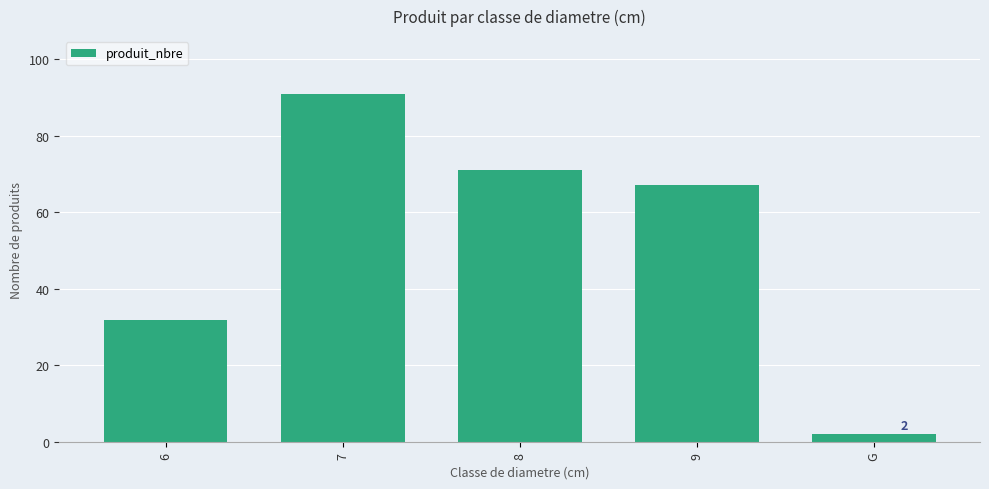

How many bars are there in total?

5